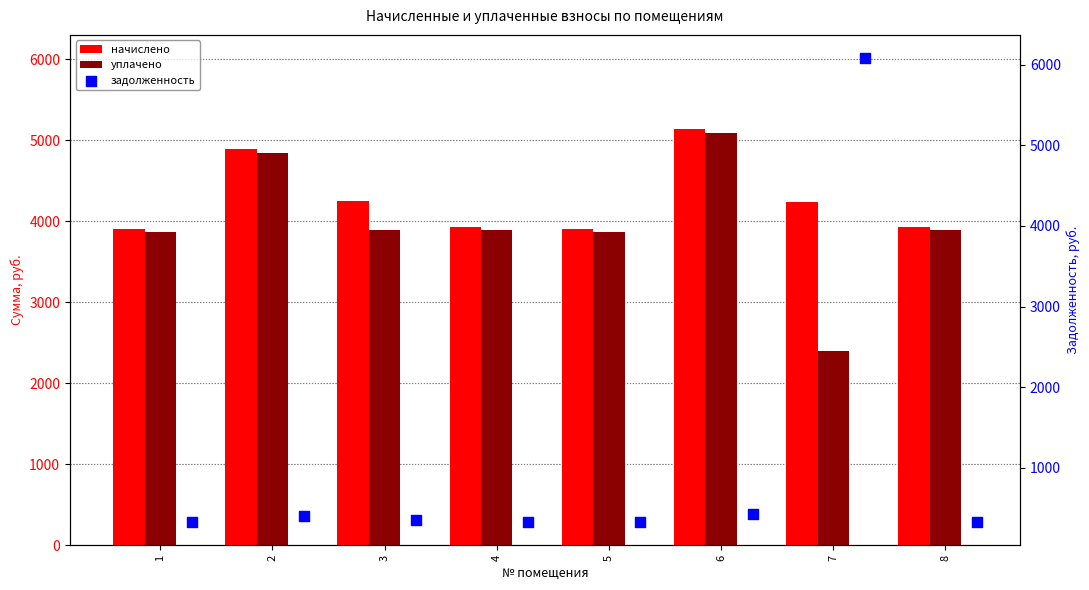

At which category is the sum across all series the highest?

7